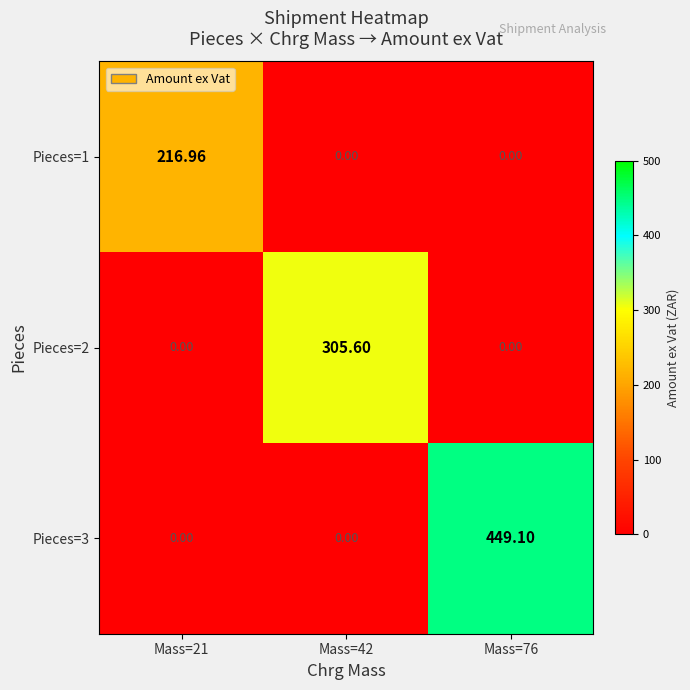

Which series has the largest total across all categories?

Pieces=3